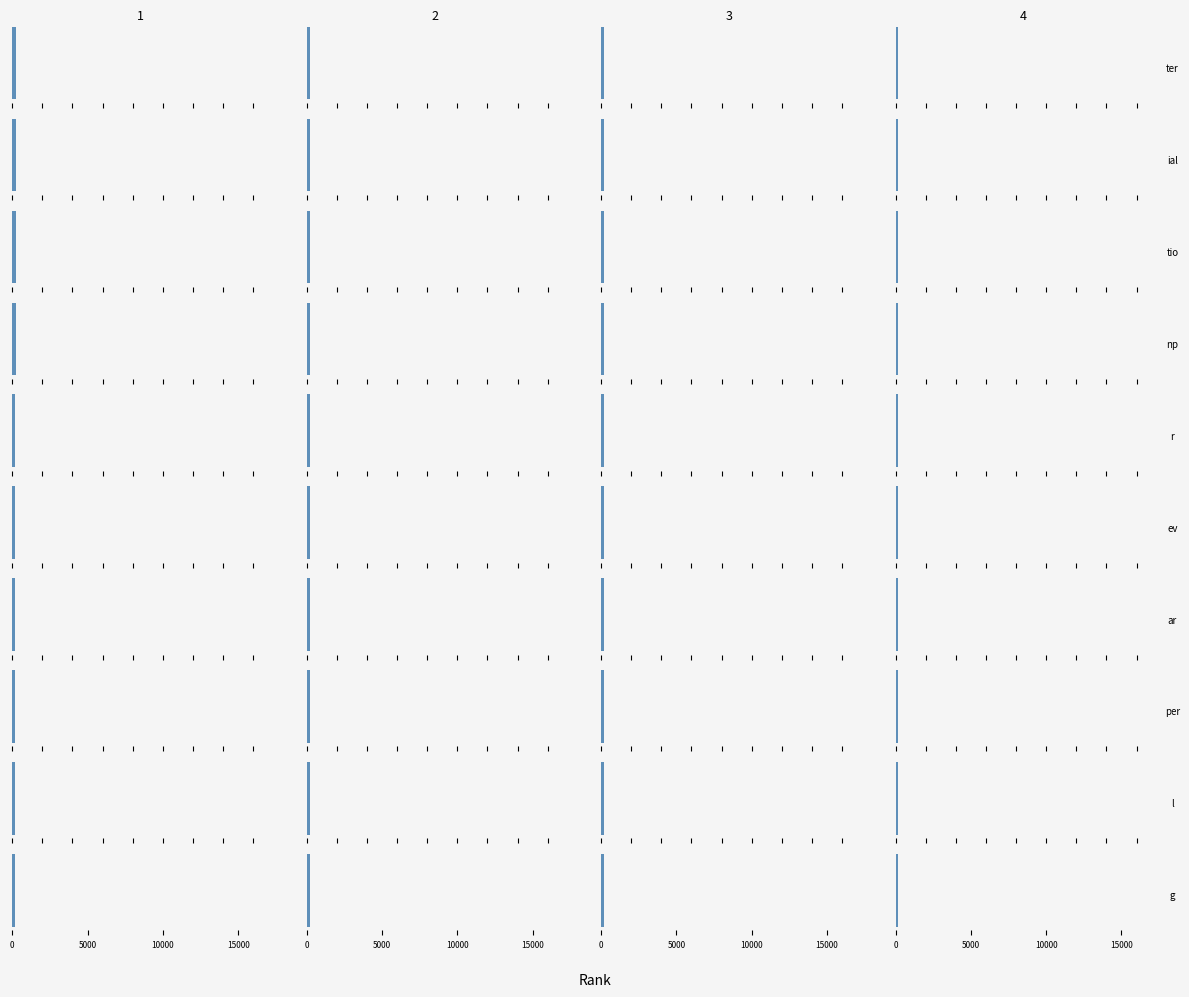

Is it true that Citable Docs. (3years) equals 2 at 219?

True